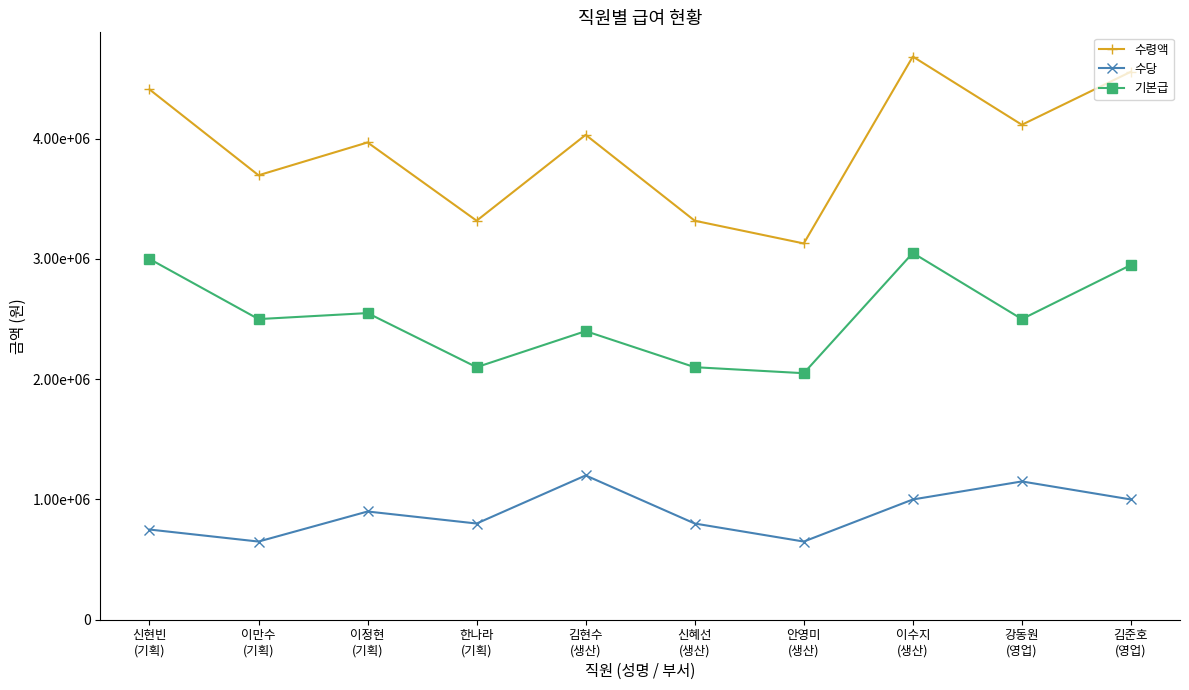

What are all the series names shown in the legend?

수령액, 수당, 기본급